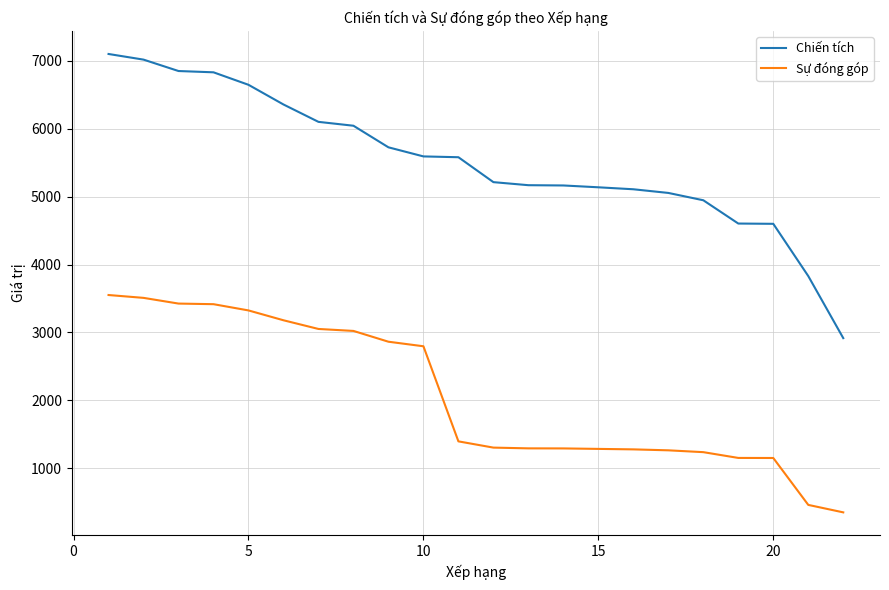

List the series in order of their overall mean, highest first.

Chiến tích, Sự đóng góp